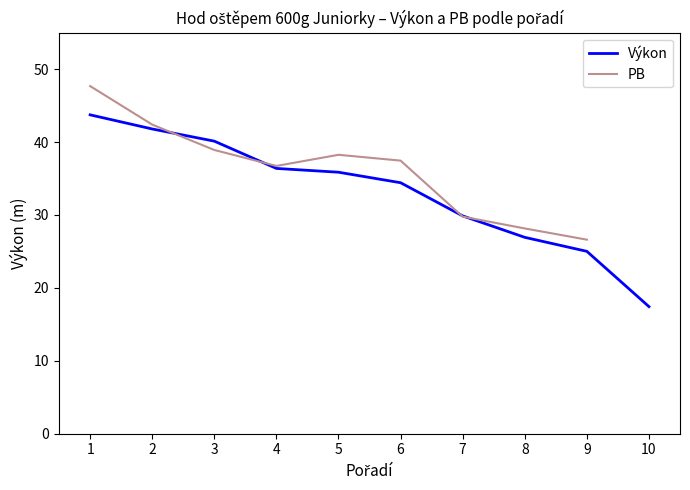

What is the approximate value of Výkon at 1?

43.7